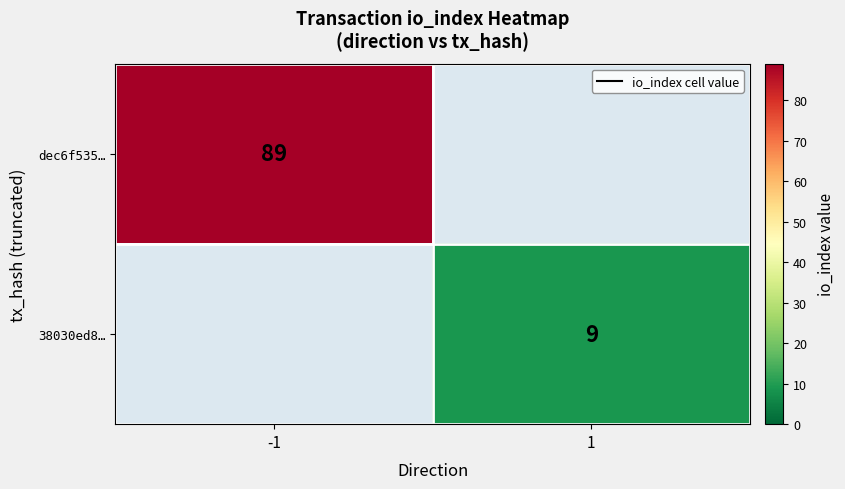

The value of dec6f535… at -1 is 137.3. True or false?

False